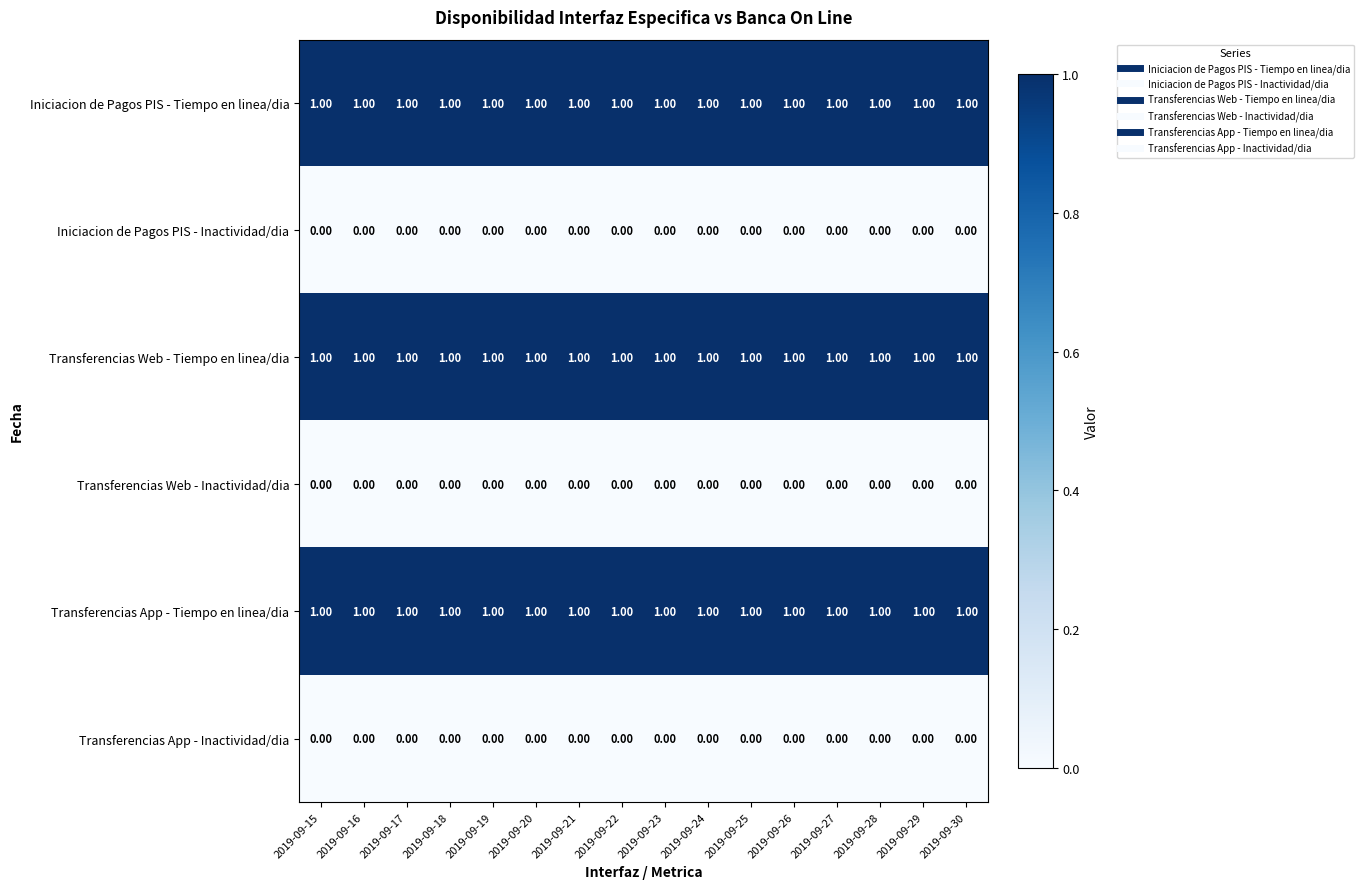

At how many categories does at least one series exceed 0?

16